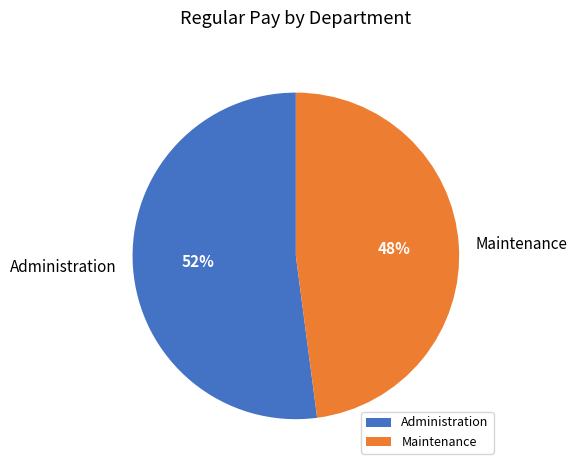

To the nearest percent, what is the difference between the Administration and Maintenance slice percentages?

4%